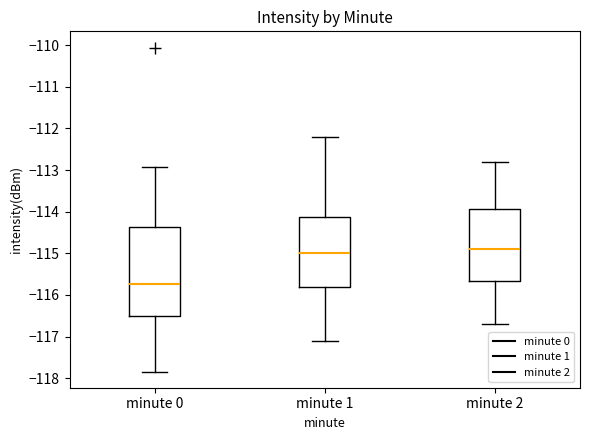

Which box is the tallest, from its lower edge to its upper edge?

minute 0